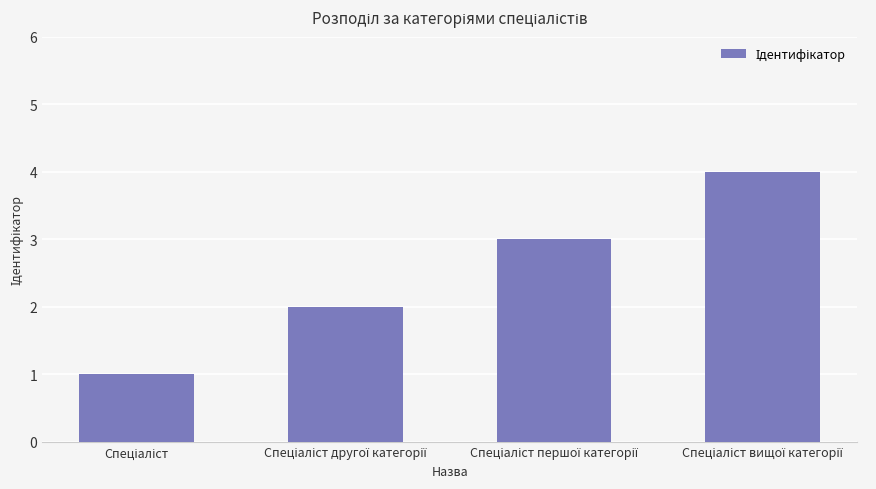

What is the maximum value shown in the chart?

4